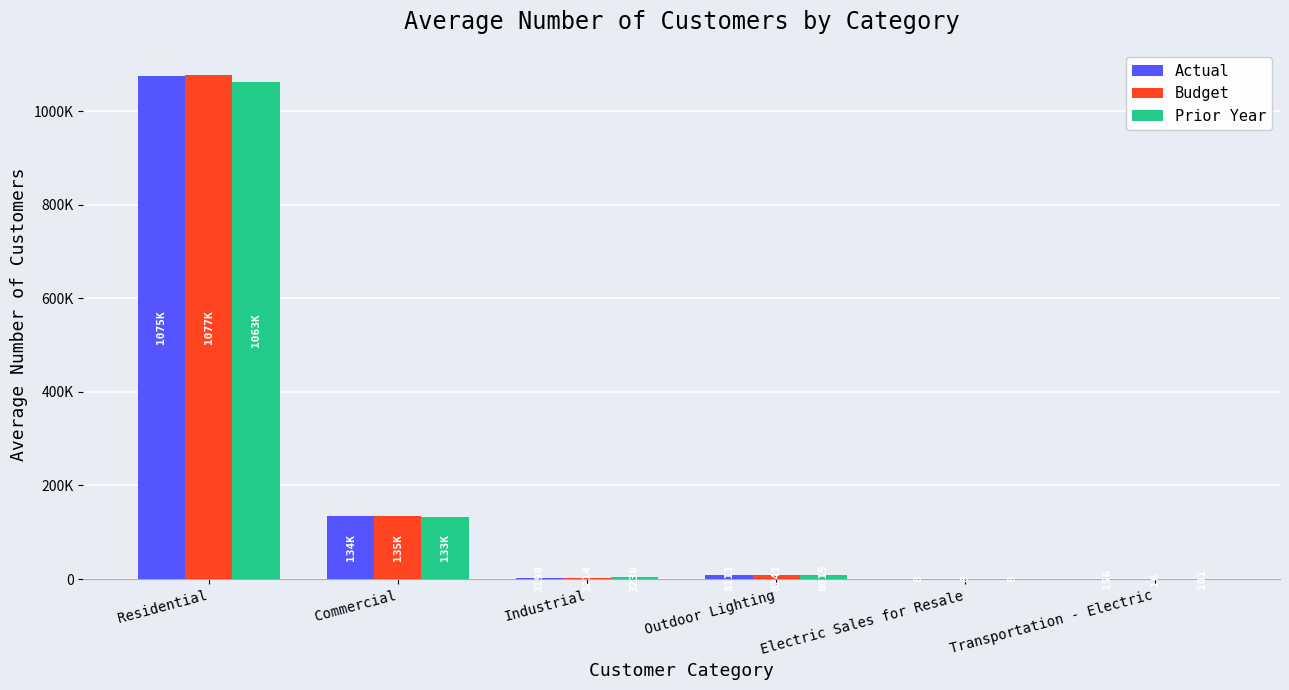

Are the bars grouped side by side (vs. stacked)?

Yes